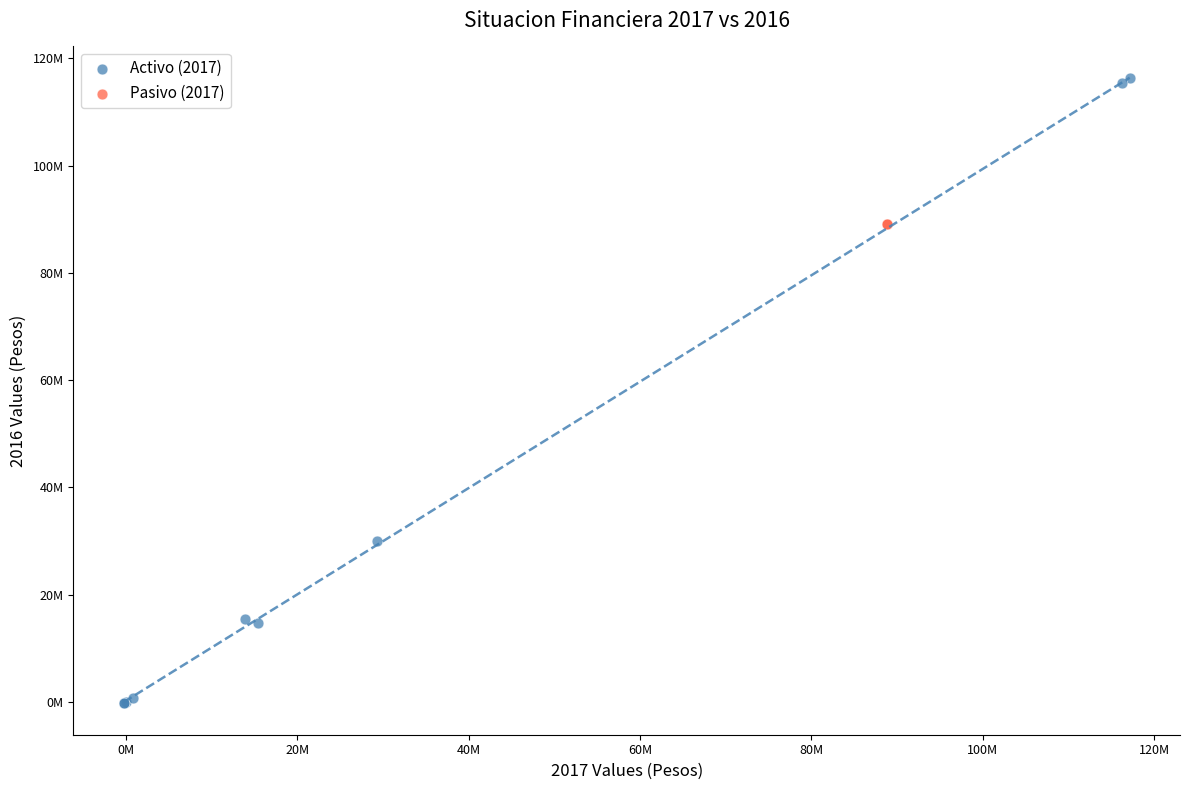

What are all the series names shown in the legend?

Activo (2017), Pasivo (2017)